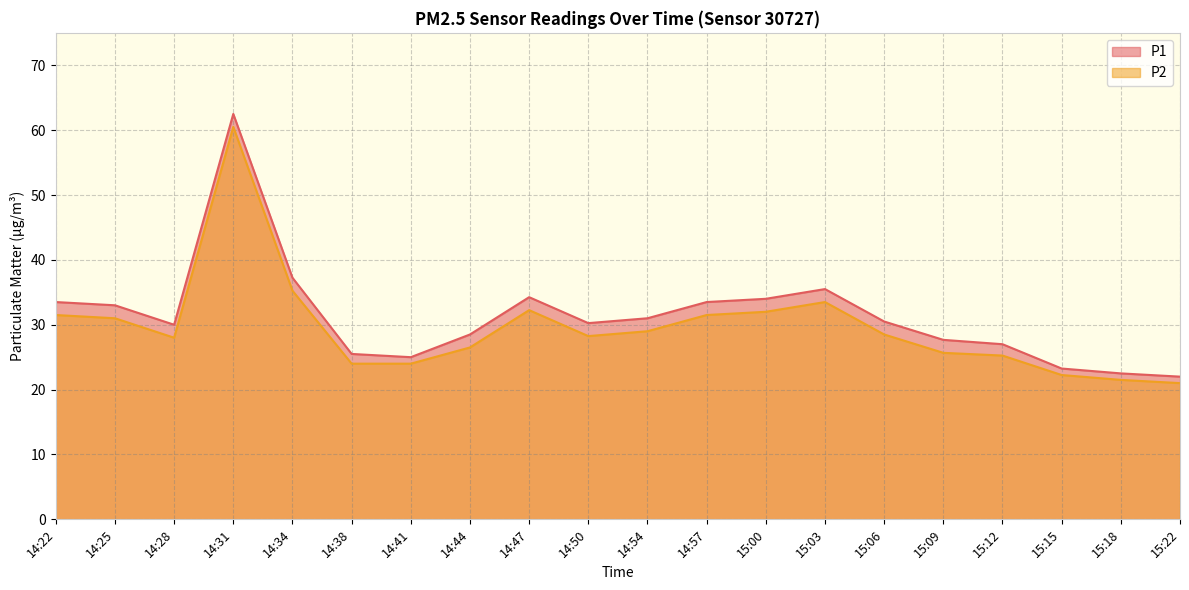

How many lines are shown in the chart?

2